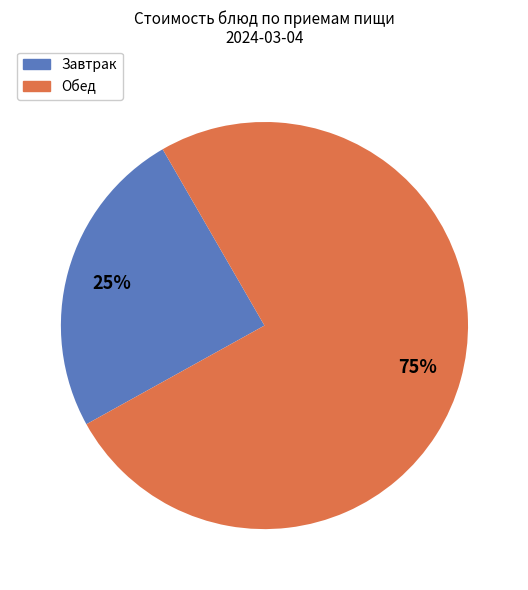

Is there a majority slice in this chart?

Yes